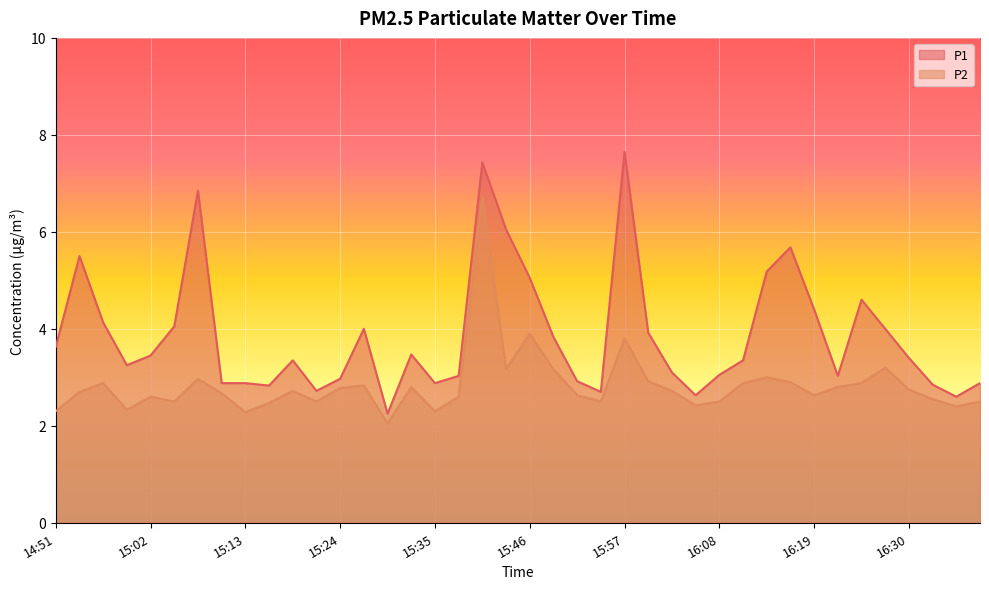

Between 16:08 and 16:19, which is larger?

16:19